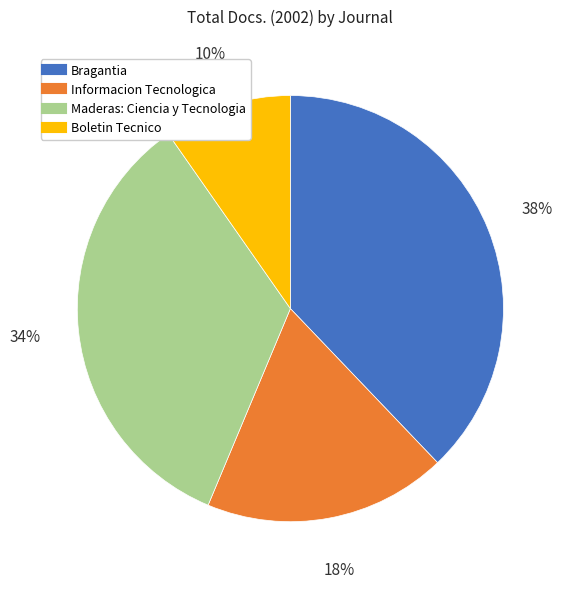

To the nearest percent, what is the difference between the largest and smallest slice percentages?

28%